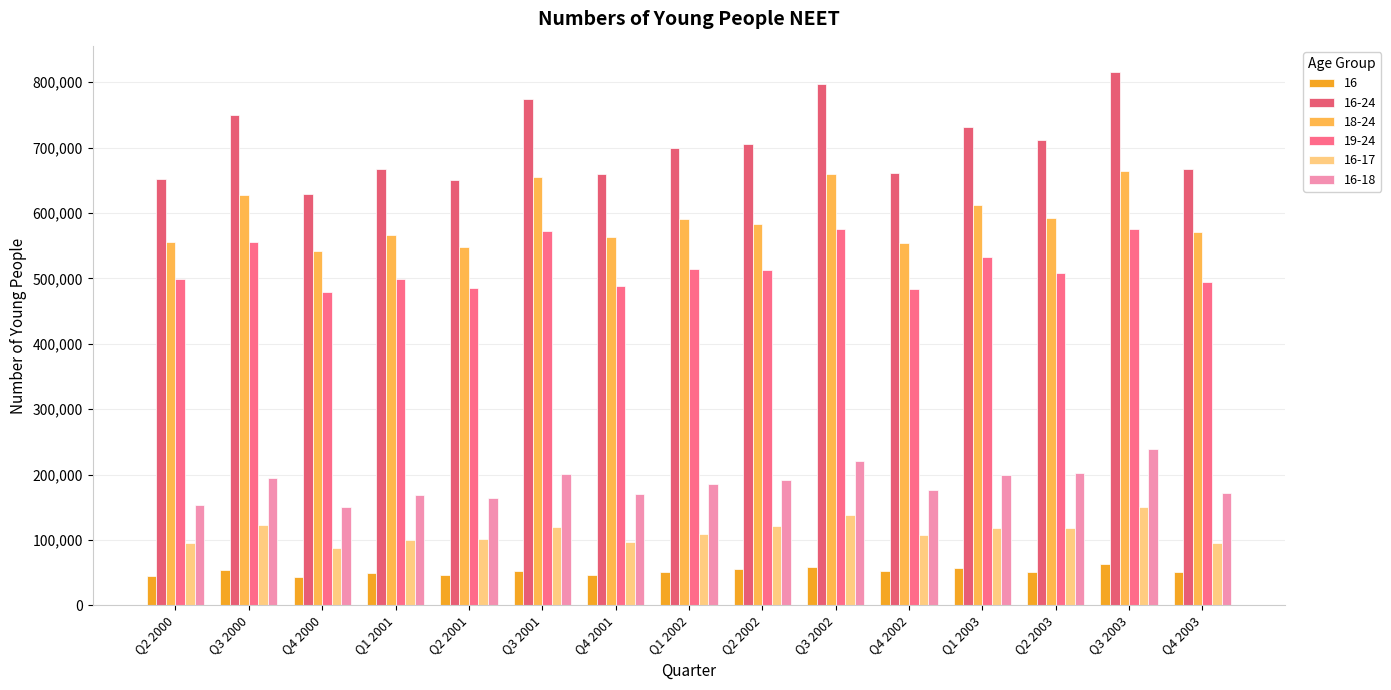

Where does the 19-24 series first go above 509000?

Q3 2000